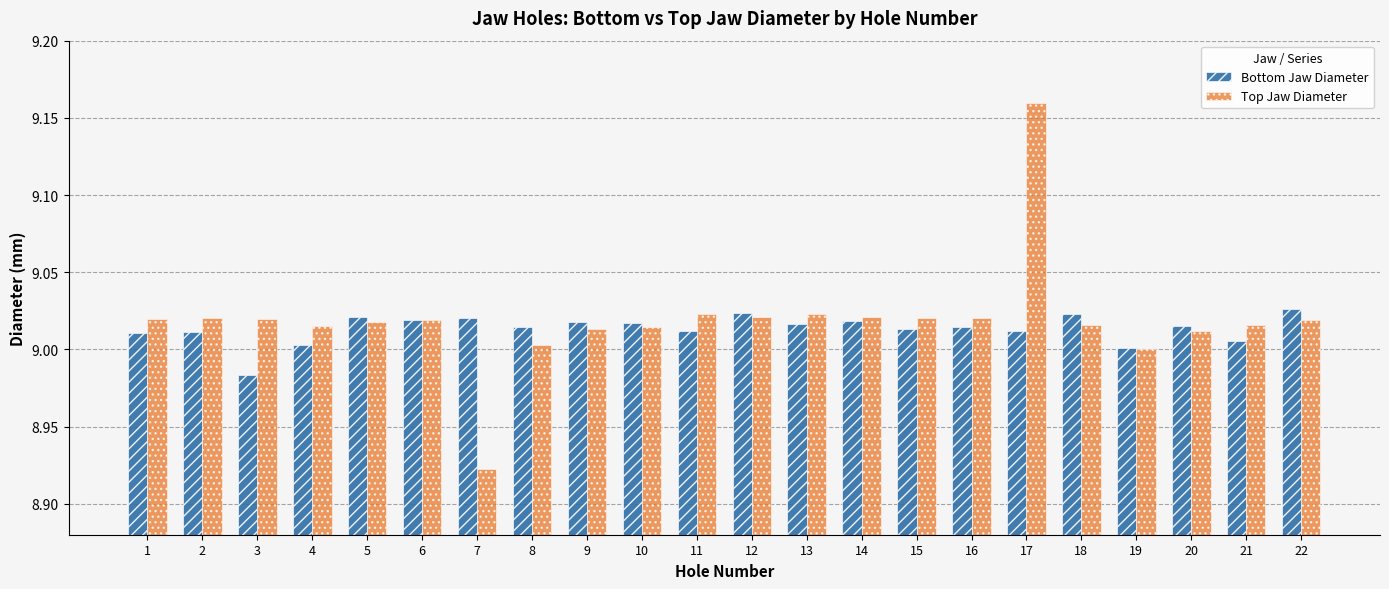

At which label does Top Jaw Diameter reach its peak?

17